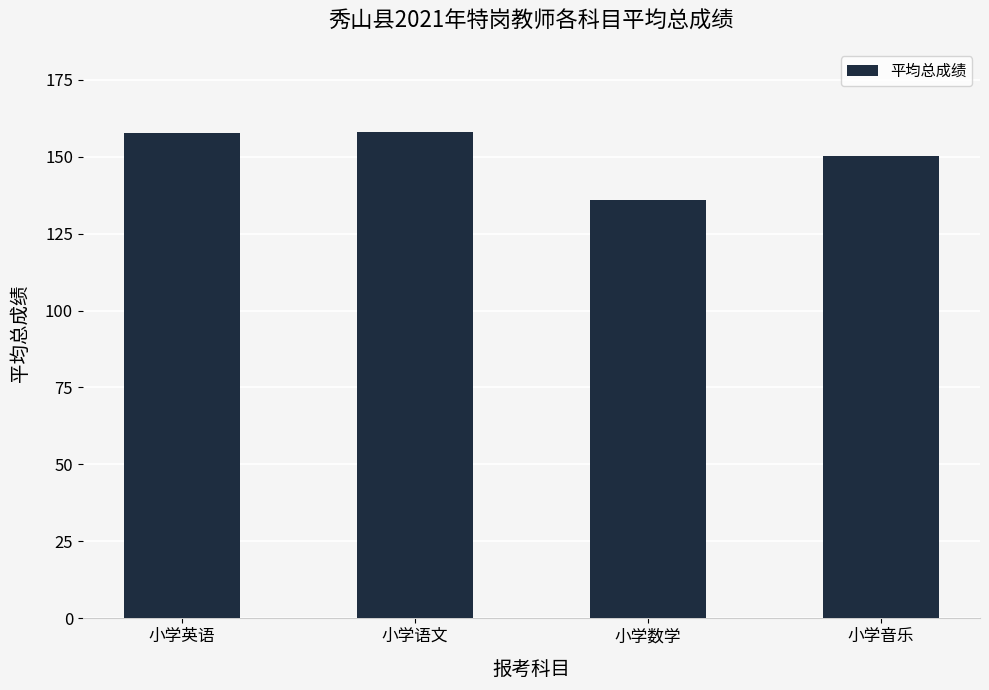

What is the change in value from 小学语文 to 小学音乐?

-7.9